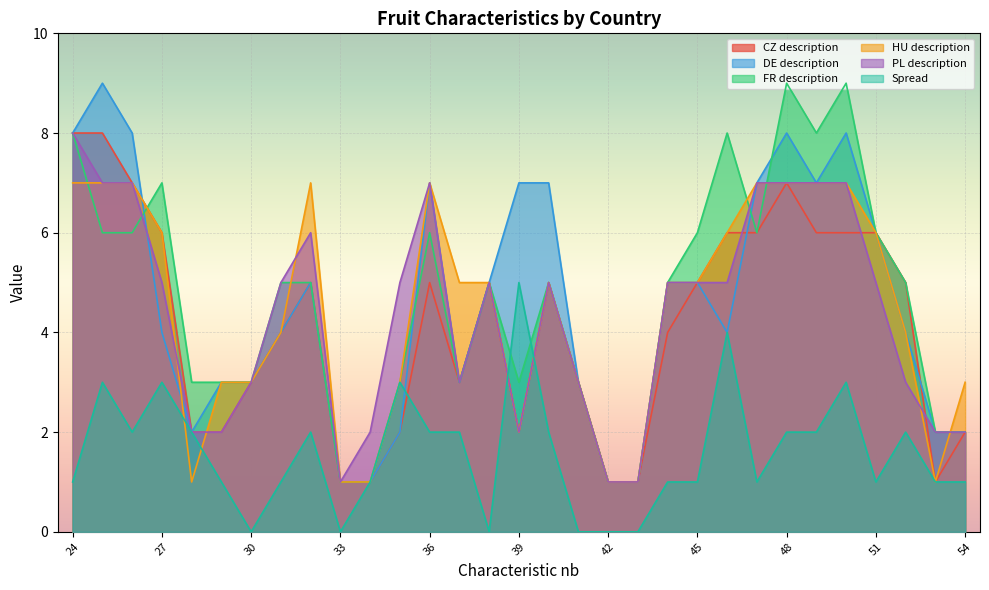

What is the sum of the Spread values at 31 and 52?

3